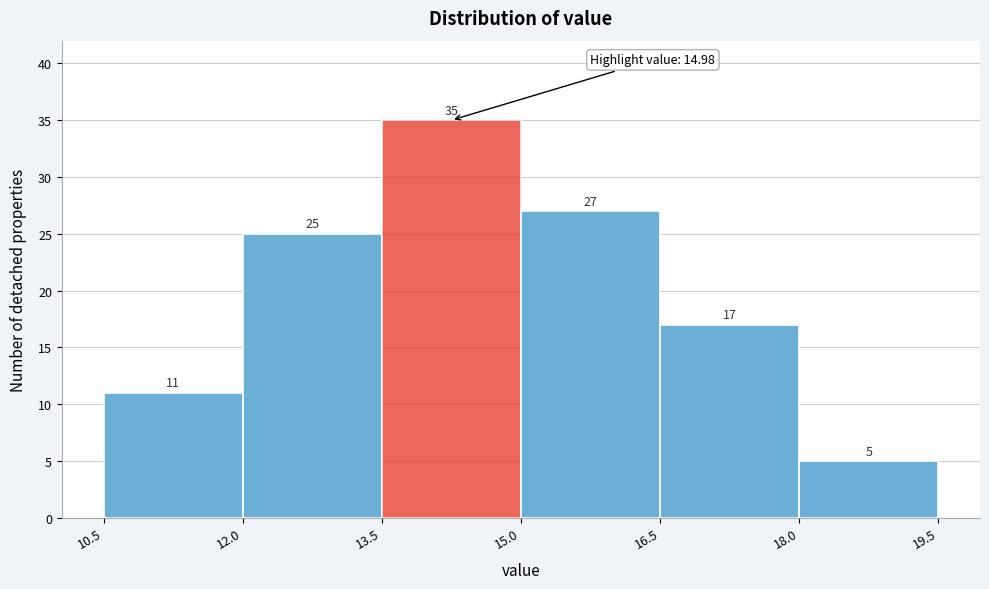

Reading left to right, transcribe this chart: for each bar, give the range it covers on the x-axis and its height.

10.5 to 12.0: 11
12.0 to 13.5: 25
13.5 to 15.0: 35
15.0 to 16.5: 27
16.5 to 18.0: 17
18.0 to 19.5: 5